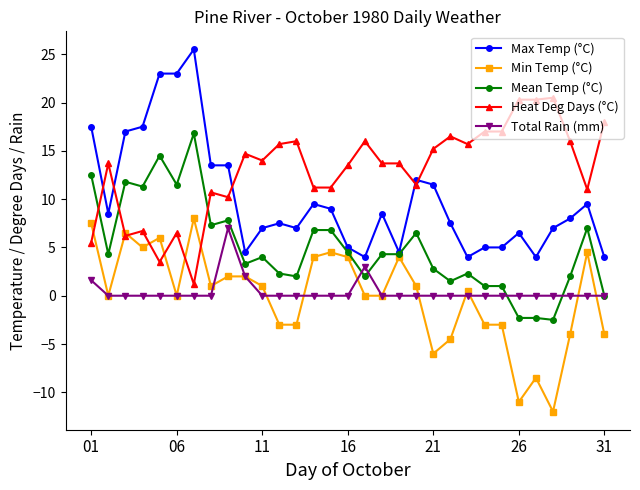

Does the chart display data point markers on the line(s)?

Yes